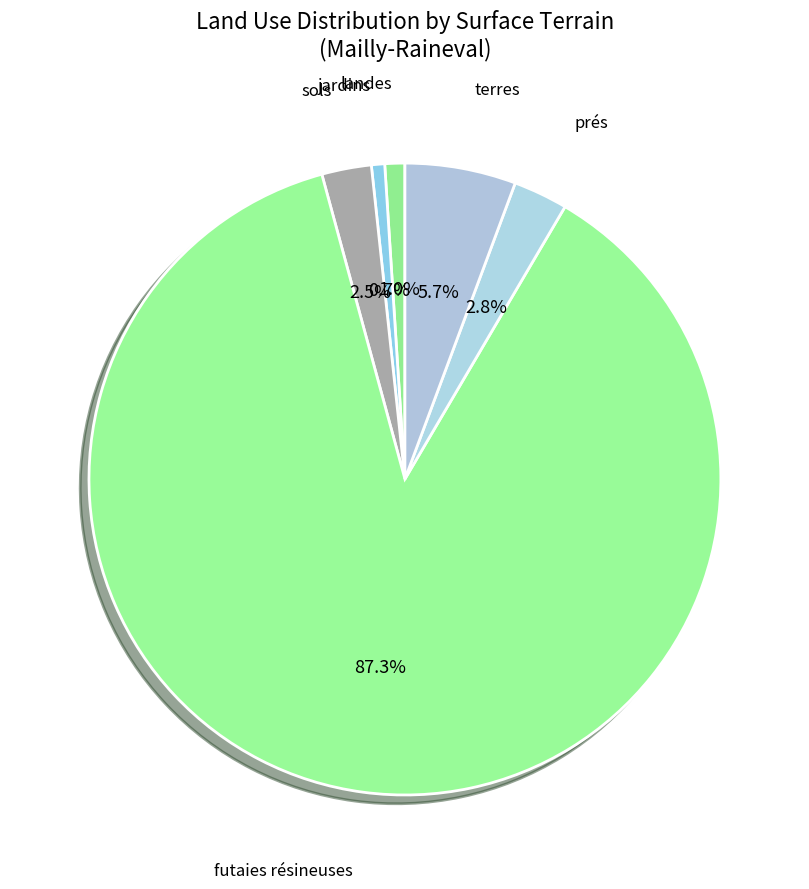

How many segments does this pie chart have?

6